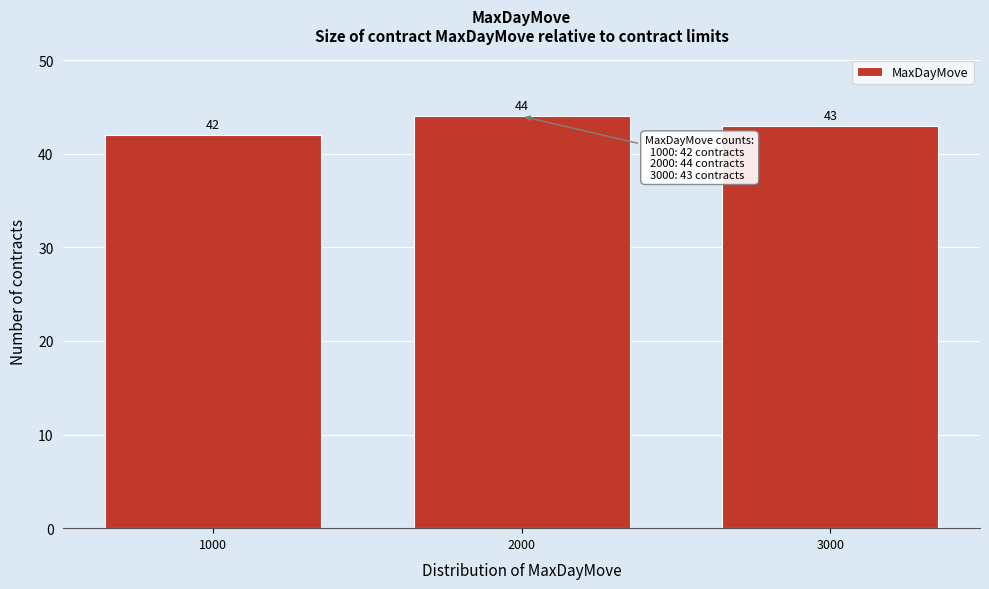

Reading right to left, what are all the values shown in this chart?

43	44	42